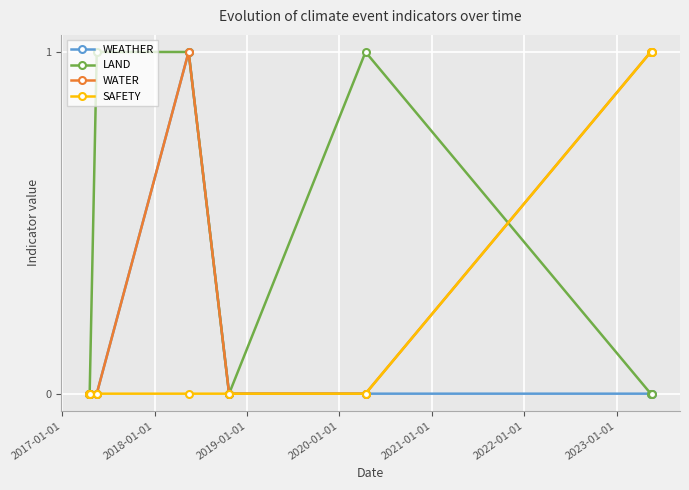

What is the value of the LAND point at the 3rd from the left?

1